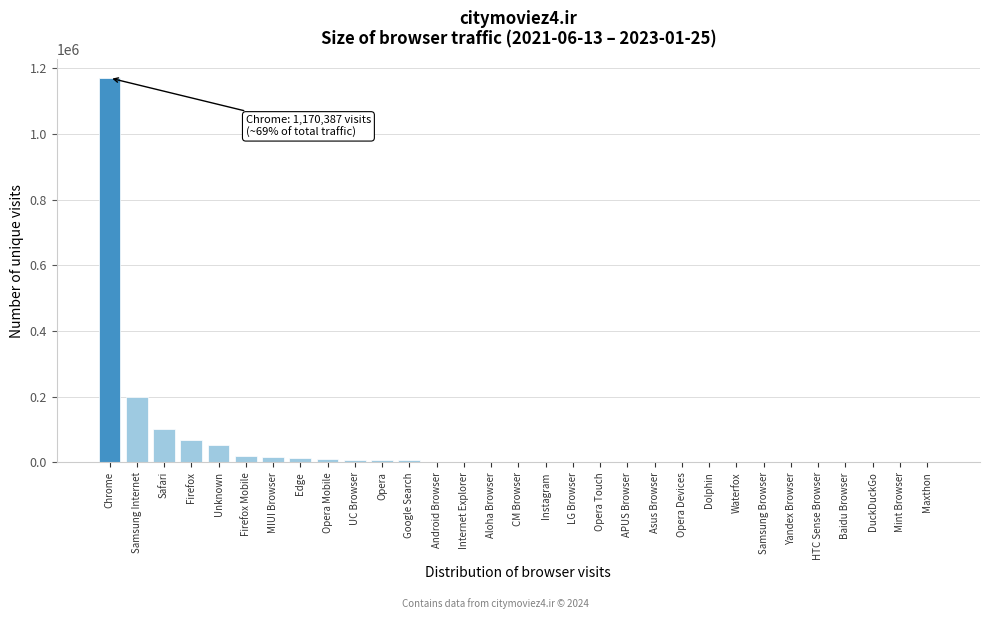

Where is the data nearest to the value 585234?

Samsung Internet